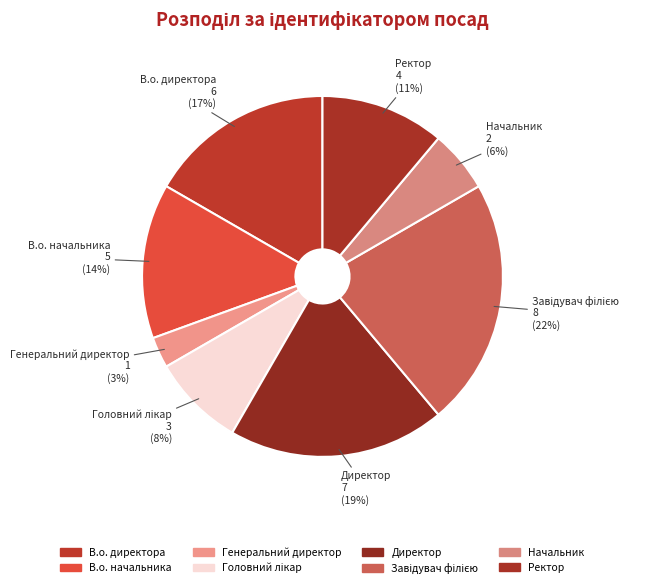

Does any single category account for the majority?

No